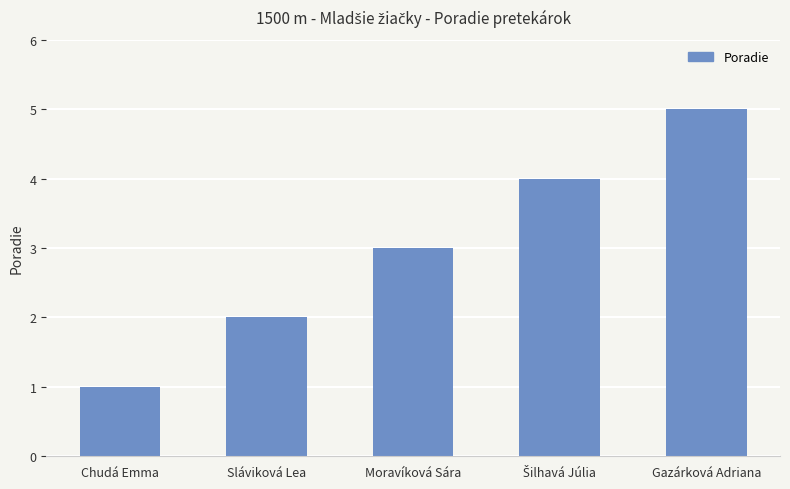

What is the label of the 2nd bar from the left?

Sláviková Lea